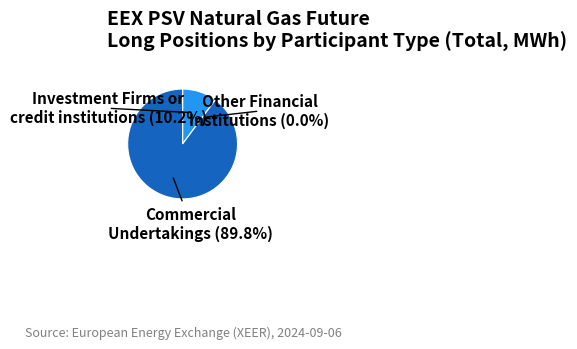

How many slices are in this pie chart?

3